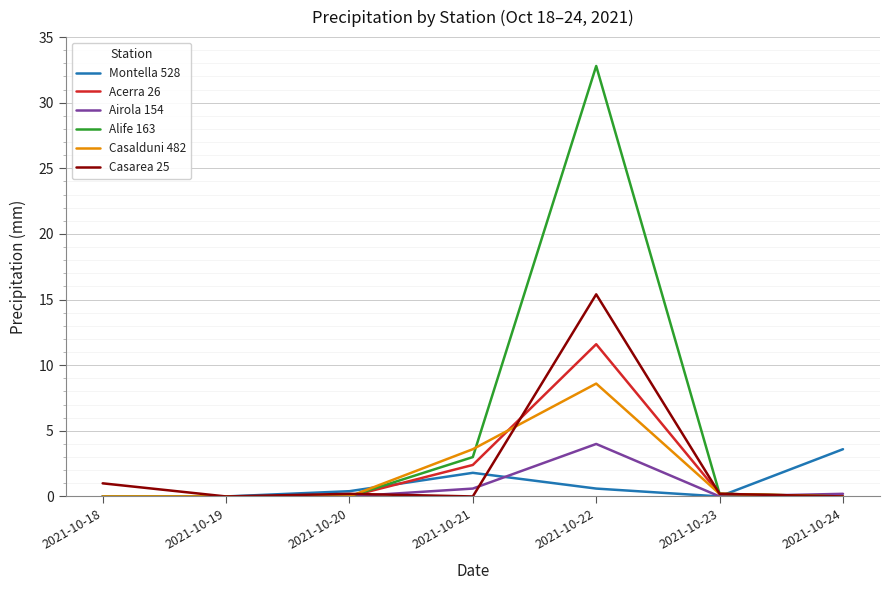

List the series in order of their peak value, highest first.

Alife 163, Casarea 25, Acerra 26, Casalduni 482, Airola 154, Montella 528